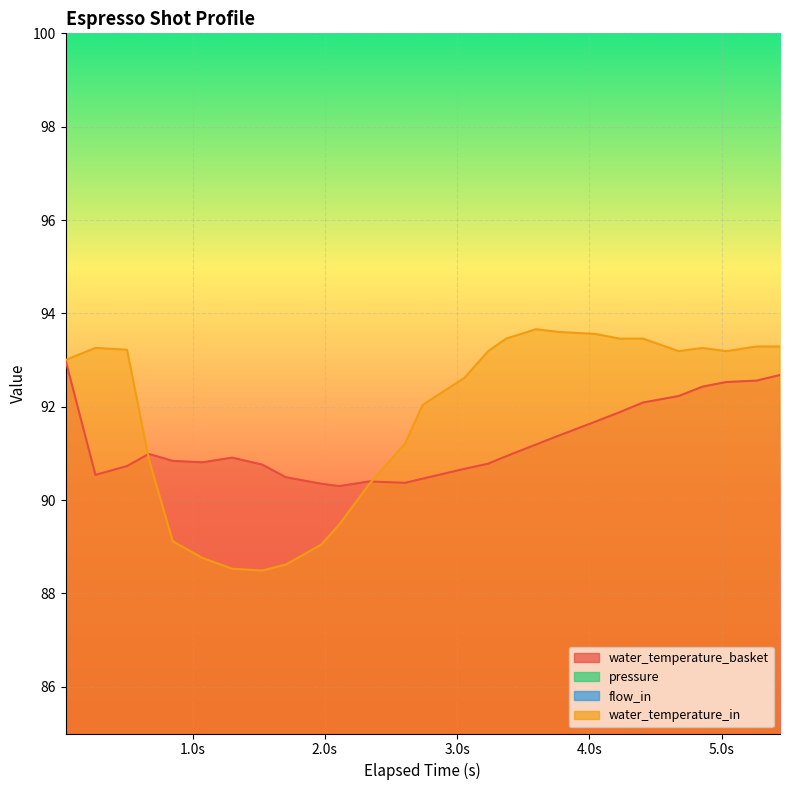

How many distinct data groups are displayed?

4